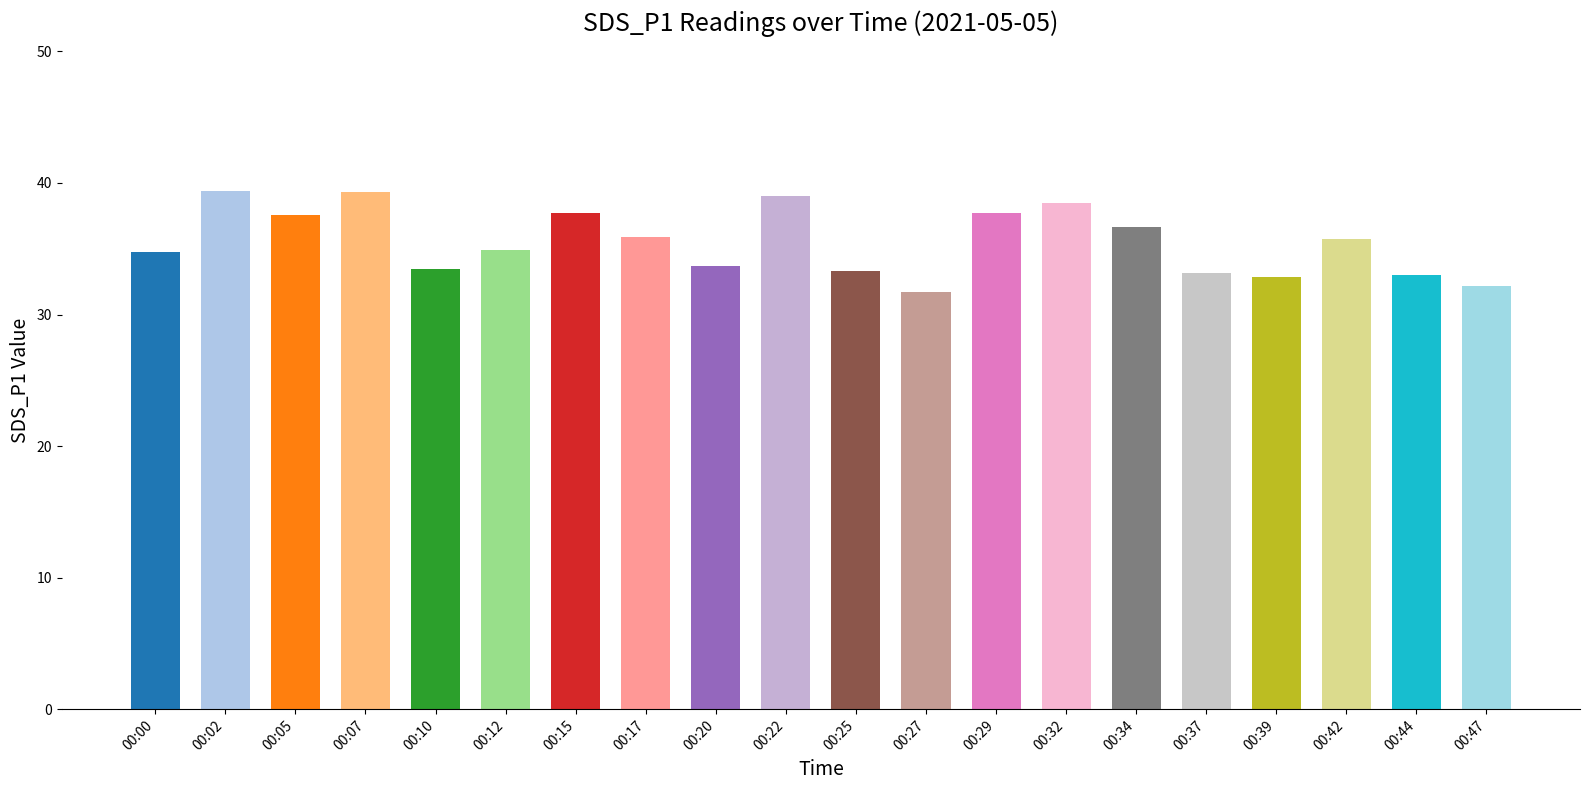

True or false: the data shows 52.9 at 00:39.

False